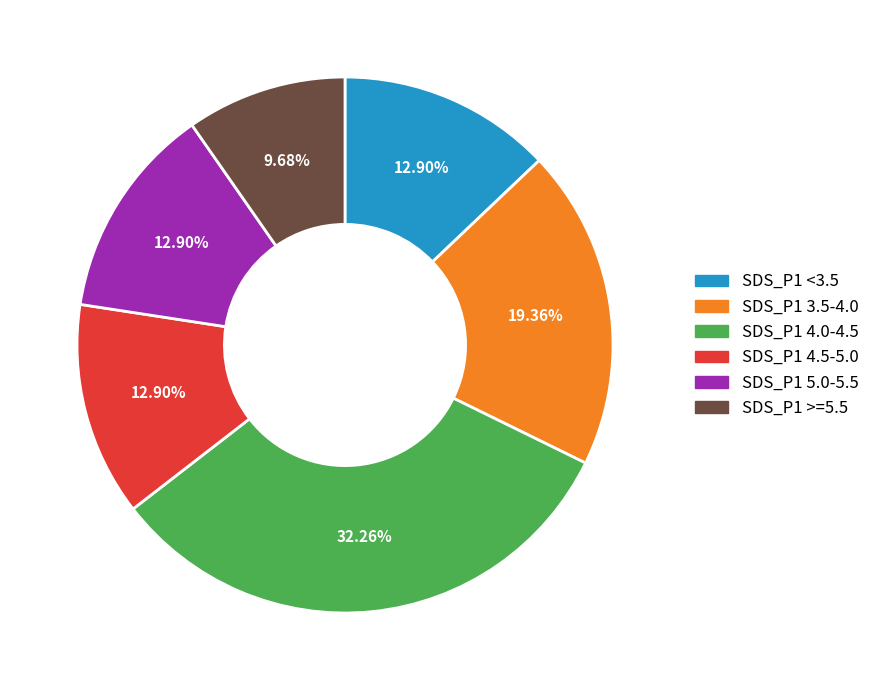

Is there a majority slice in this chart?

No